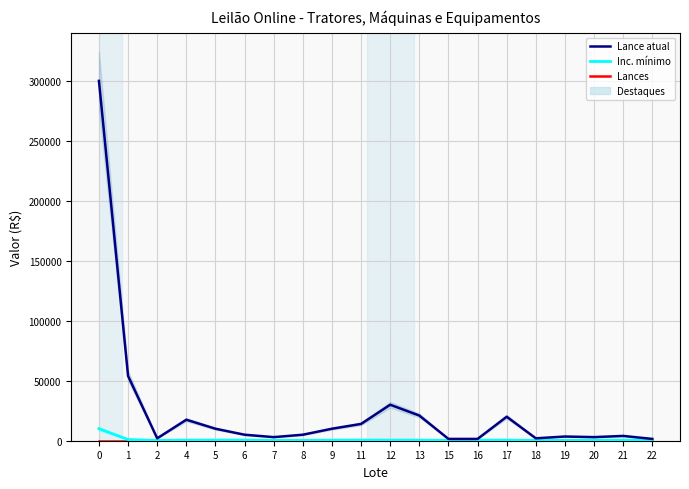

What is the difference between the highest and lowest values at 12?

29999